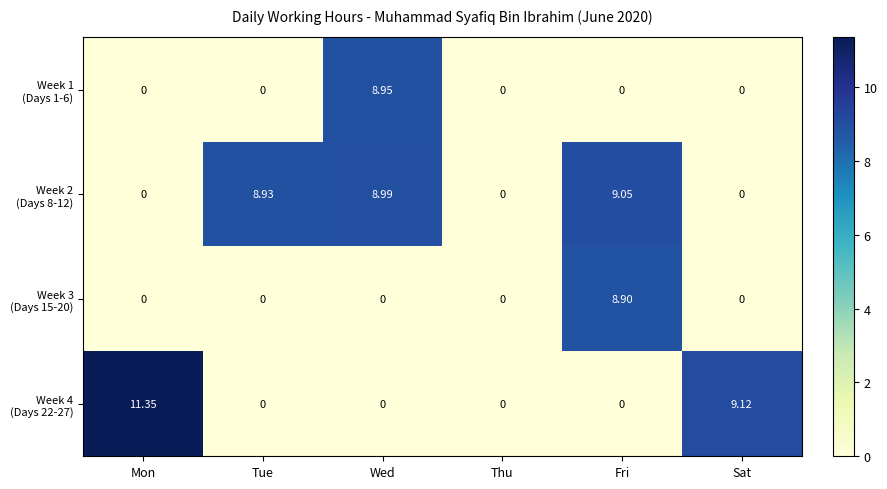

At which category is the sum across all series the highest?

Fri